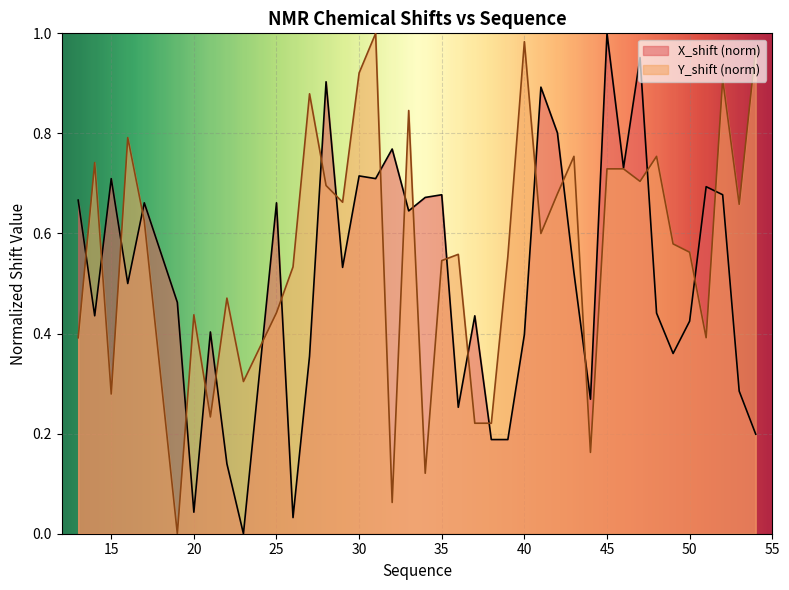

How many interior local peaks does the X_shift series have?

13